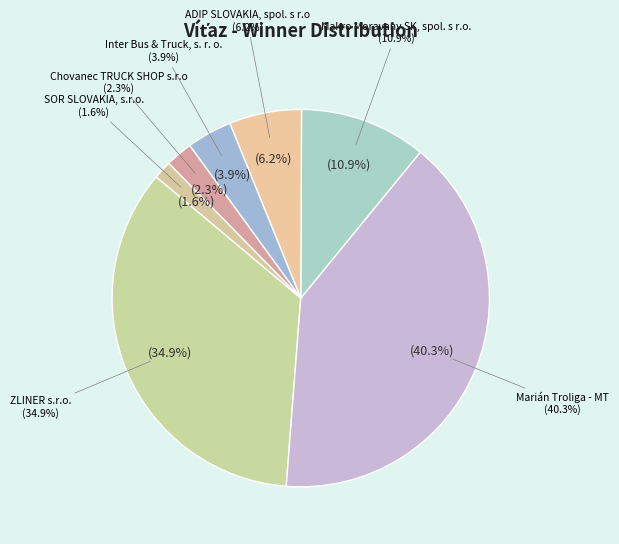

Do Marián Troliga - MT and Chovanec TRUCK SHOP s.r.o together represent more than half of the pie?

No